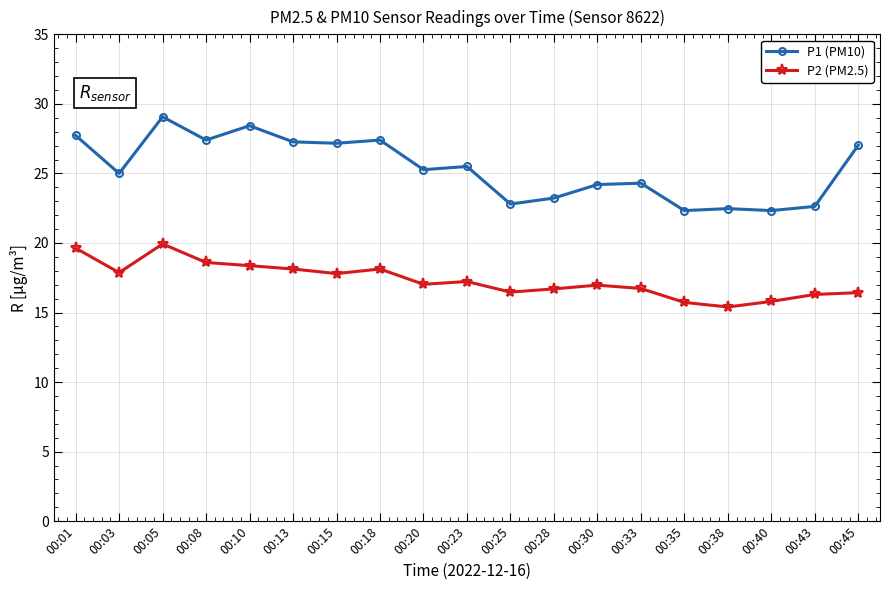

At which category does P2 (PM2.5) reach its first local valley?

00:03